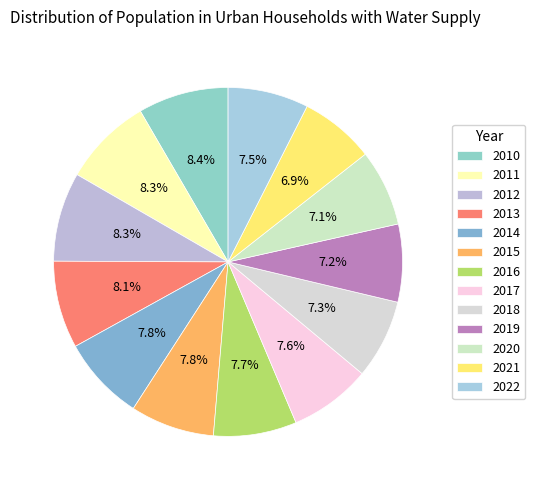

Does 2013 represent more than half of the total?

No